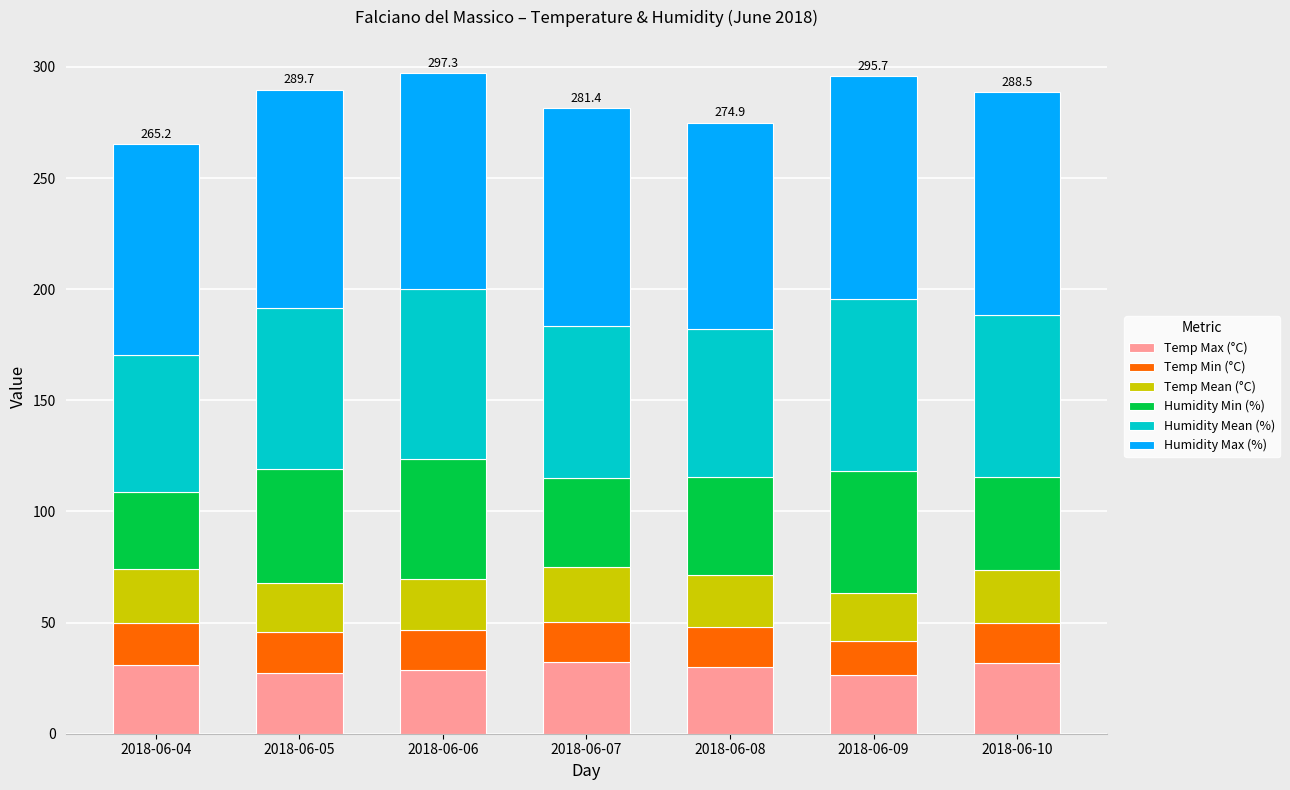

What is the maximum value for Temp Max (°C)?

32.4